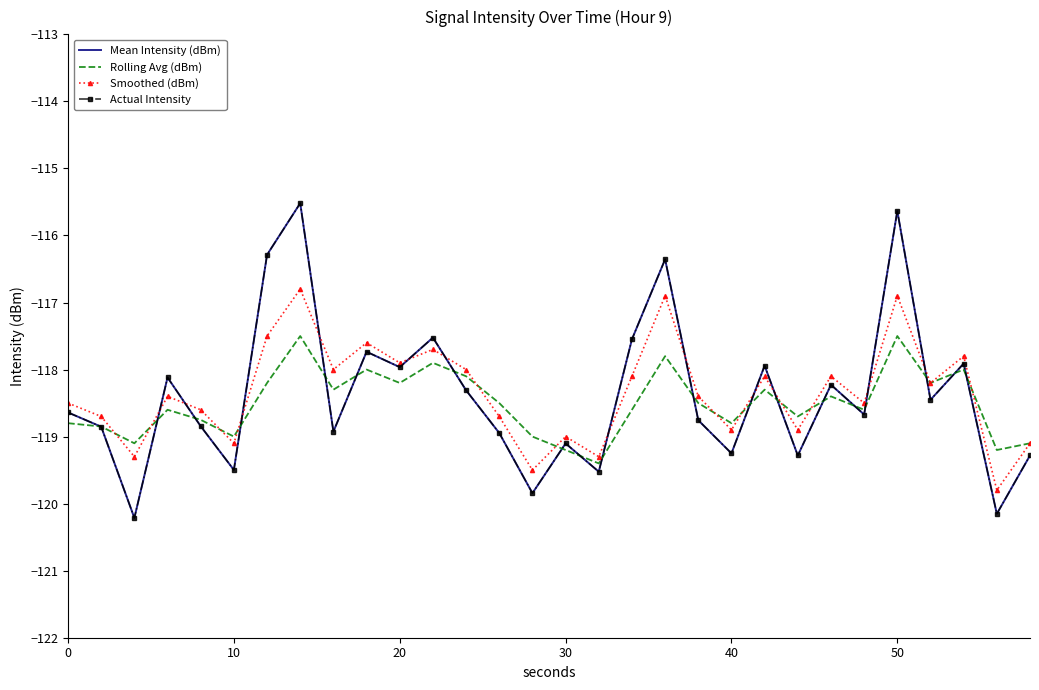

How many values in the Smoothed (dBm) series exceed -118?

8